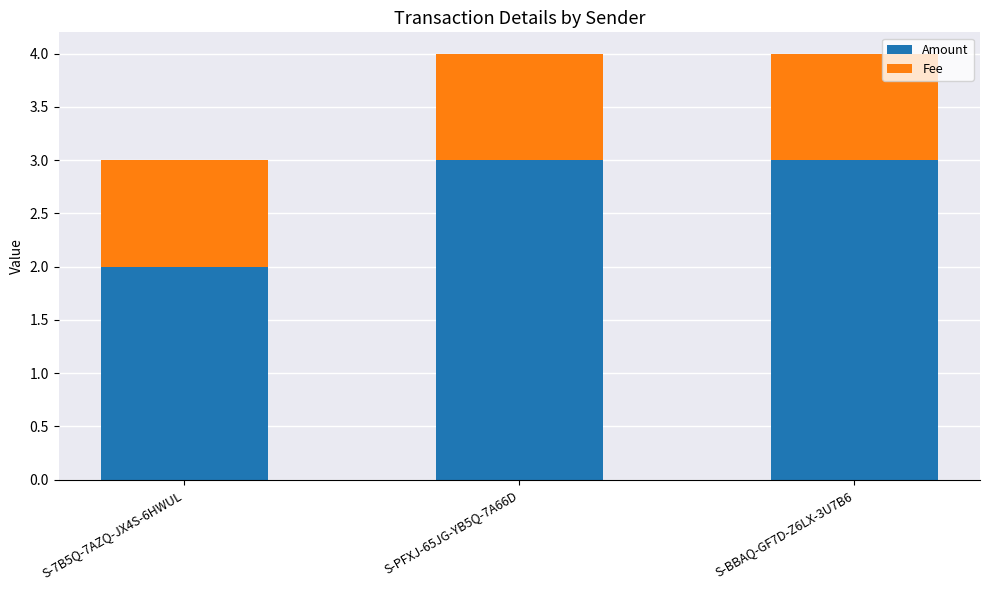

Reading right to left, transcribe the values for Amount.

S-BBAQ-GF7D-Z6LX-3U7B6=3.0	S-PFXJ-65JG-YB5Q-7A66D=3.0	S-7B5Q-7AZQ-JX4S-6HWUL=2.0